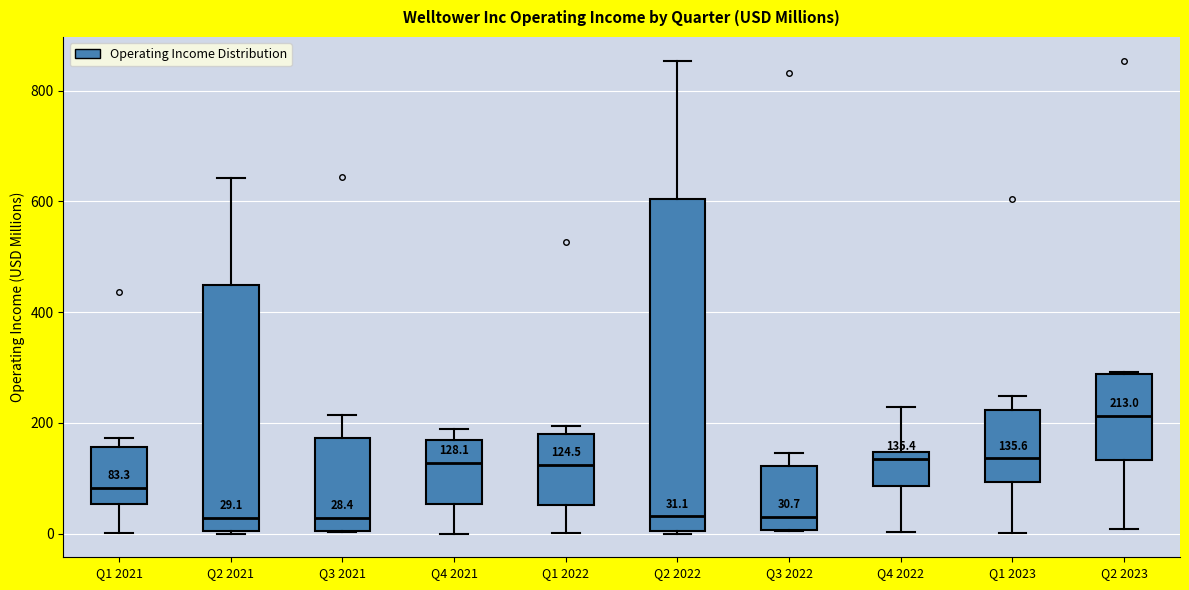

Which box is the tallest, from its lower edge to its upper edge?

Q2 2022